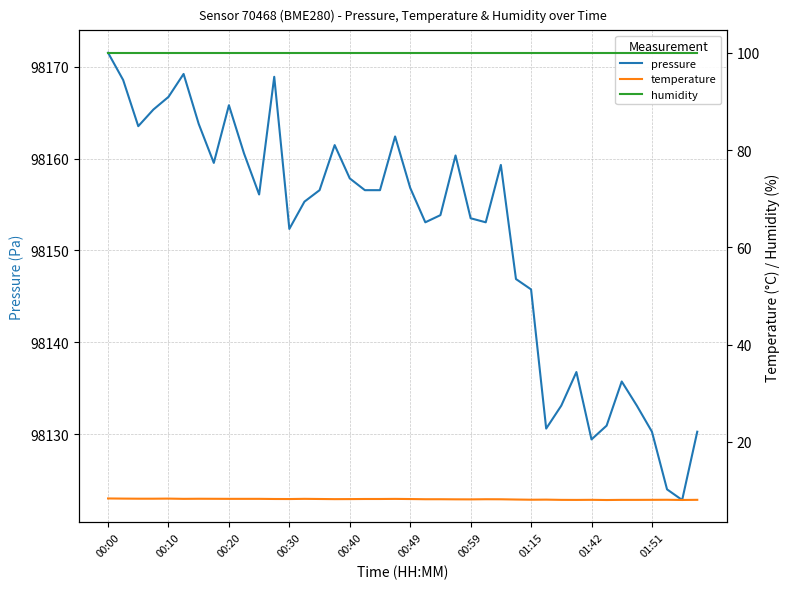

What is the lowest value of the pressure series?

98122.8